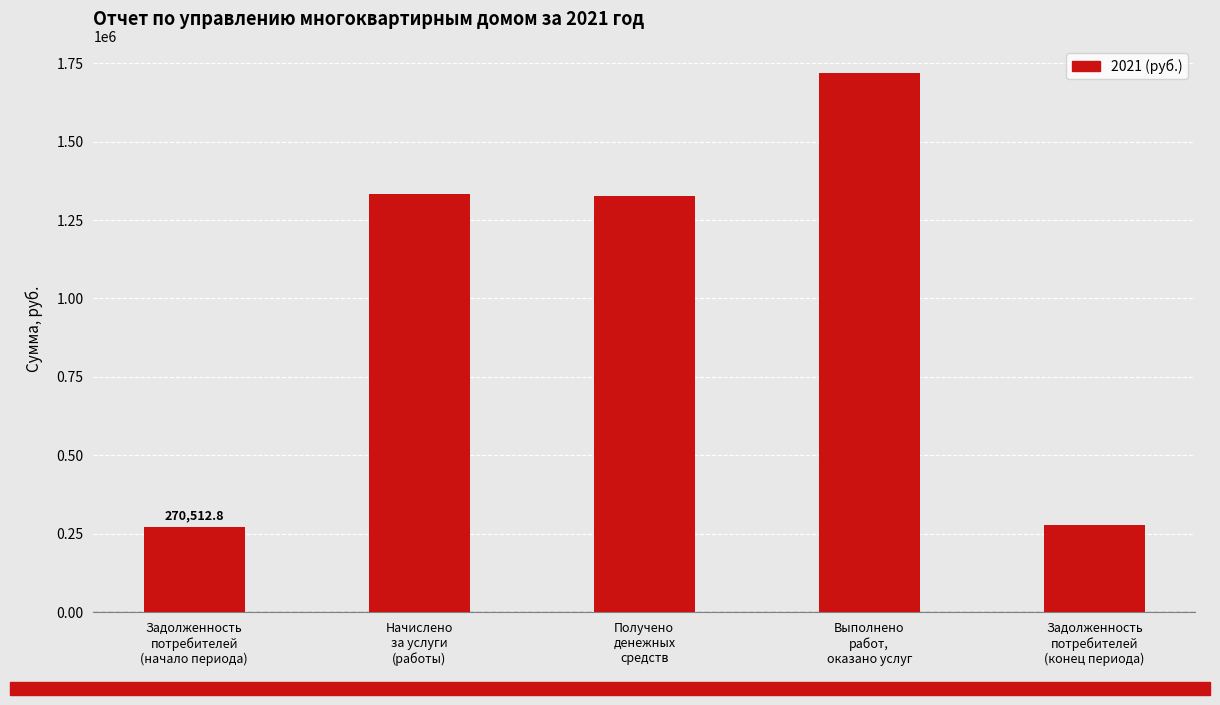

What is the value of the 2nd bar from the left?

1332047.4